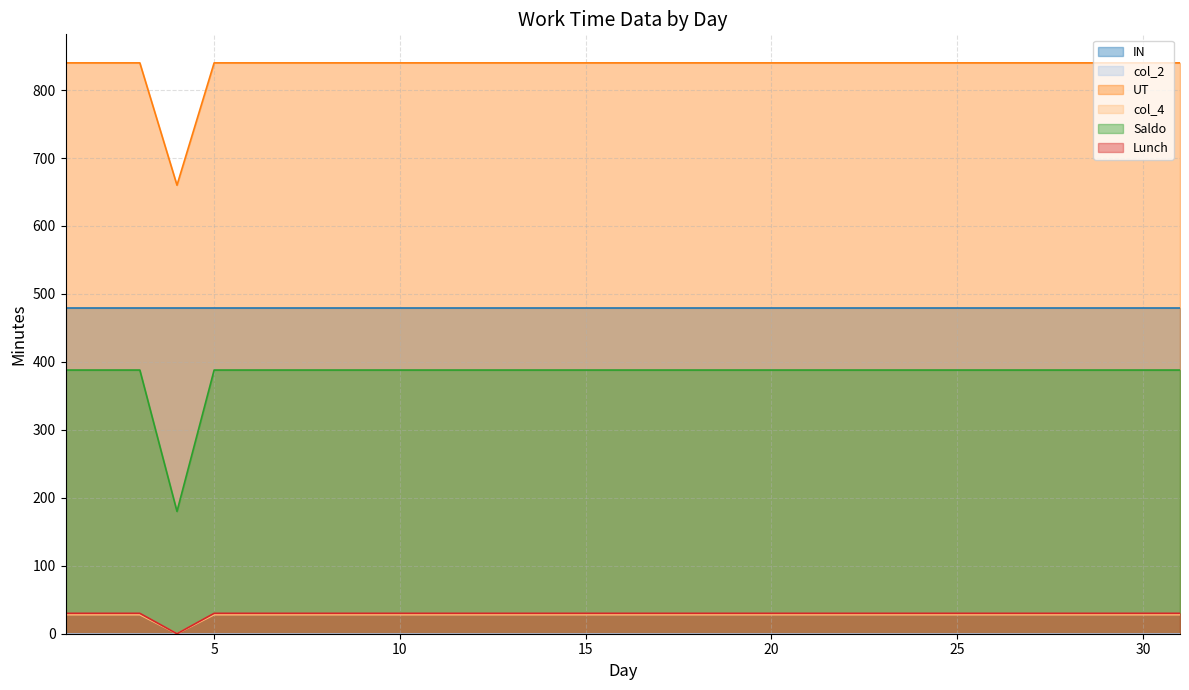

Which category has the highest value across all series?

1